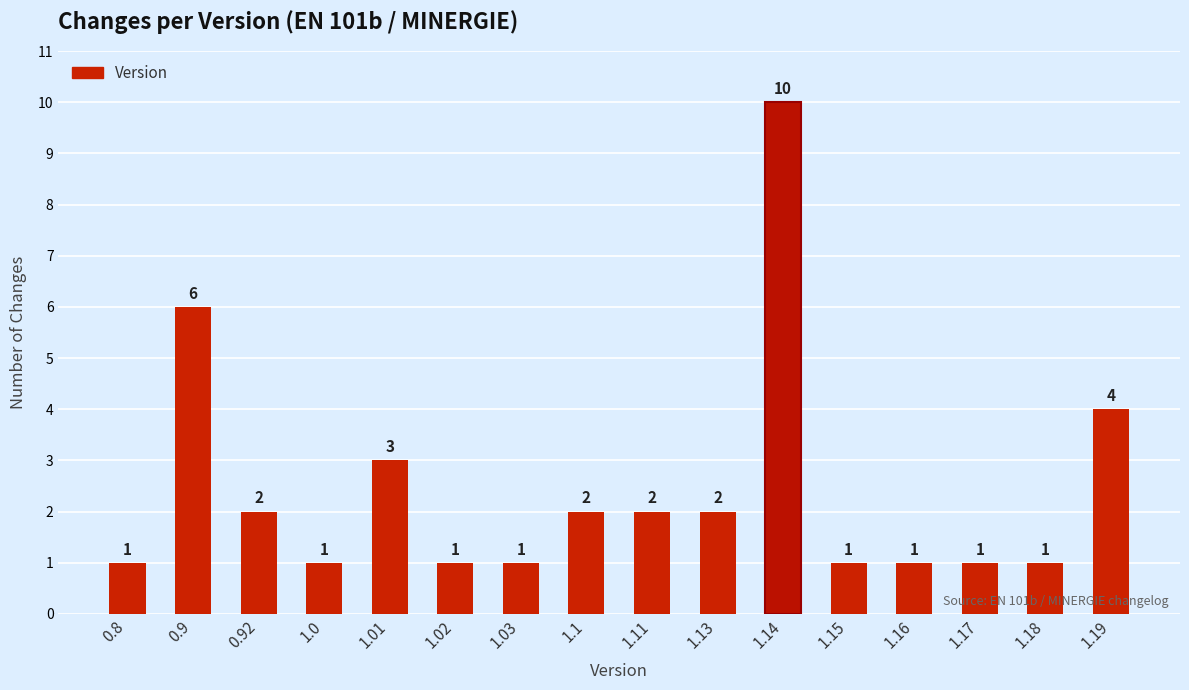

Reading left to right, what are all the values shown in this chart?

1	6	2	1	3	1	1	2	2	2	10	1	1	1	1	4